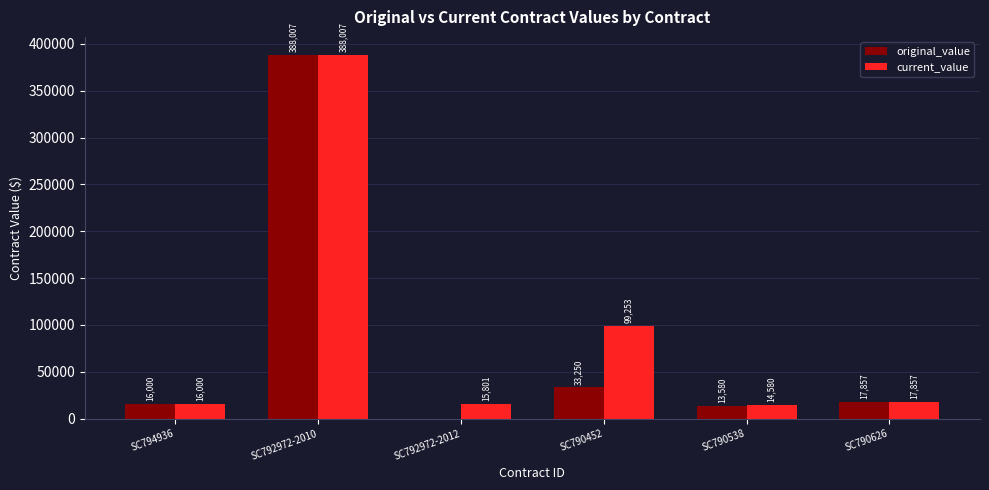

Which series has the largest total across all categories?

current_value